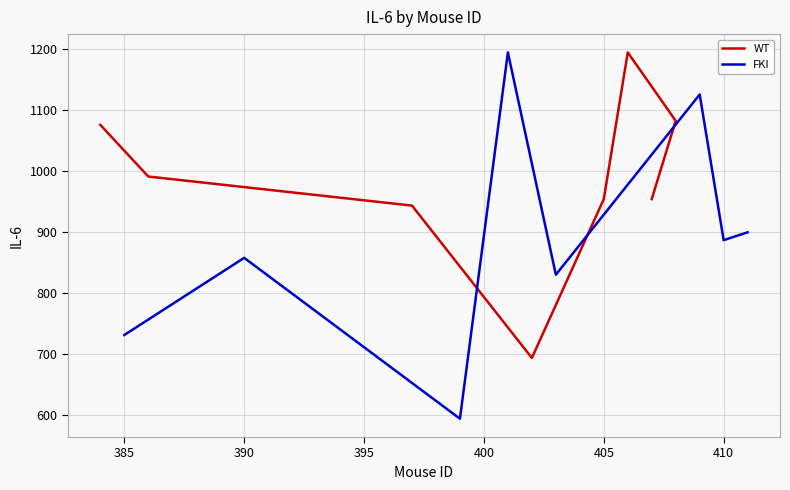

List the series in order of their overall mean, lowest first.

FKI, WT